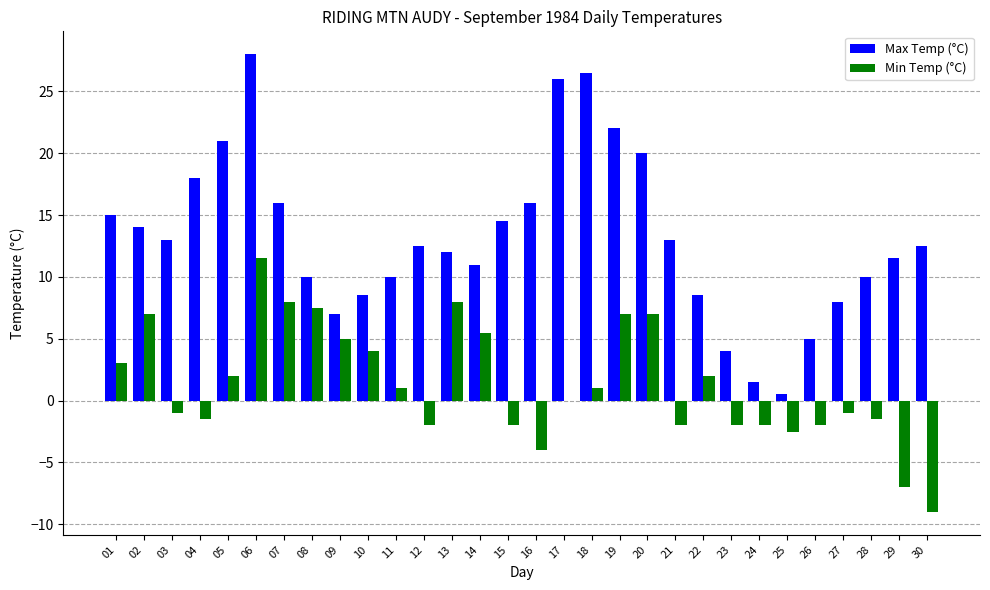

True or false: Min Temp (°C) has a value of -2.0 at 15.

True